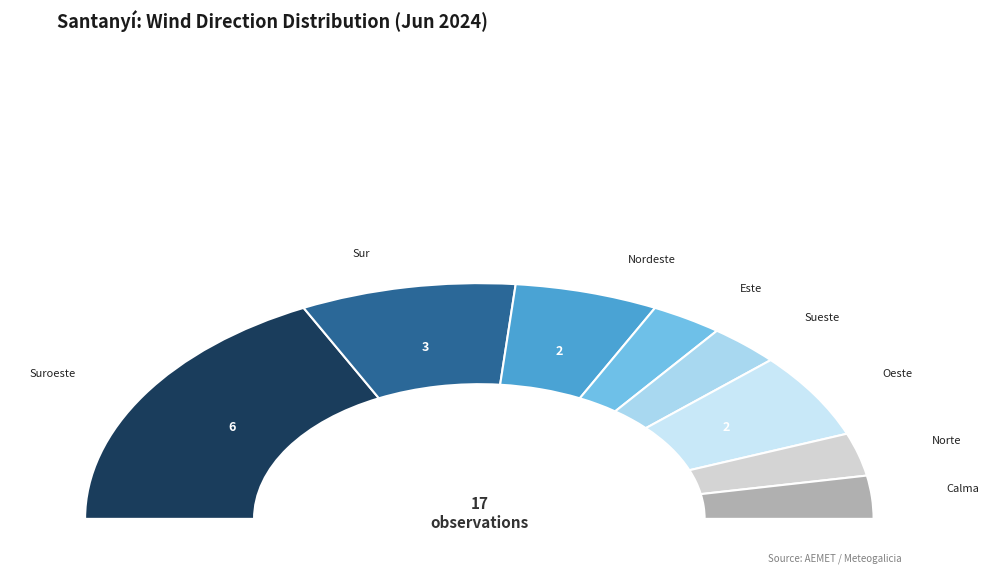

Rank the categories by value from lowest to highest.

Este, Sueste, Norte, Calma, Nordeste, Oeste, Sur, Suroeste